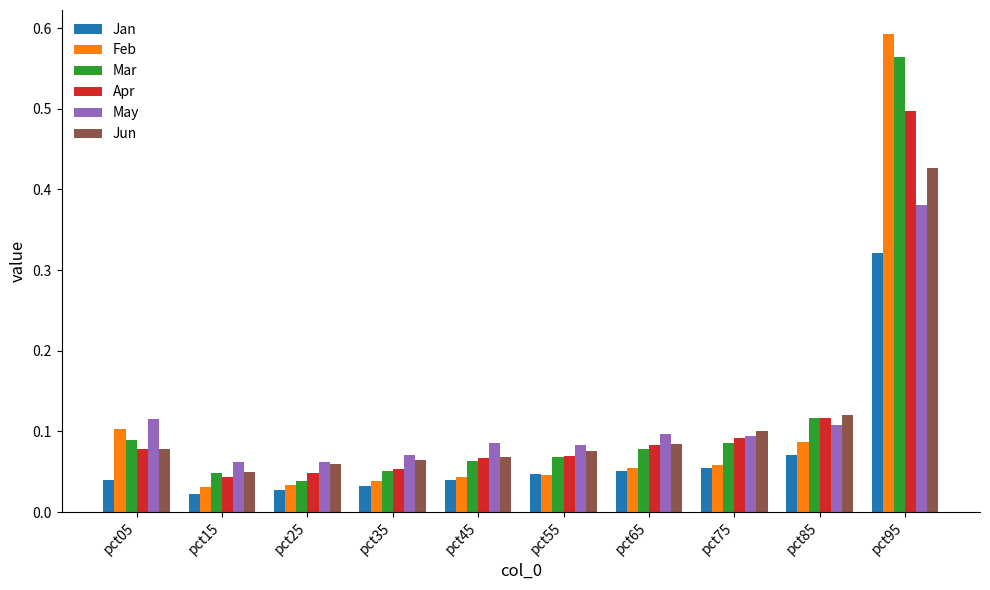

Is it true that Jun equals 0.0 at pct65?

False